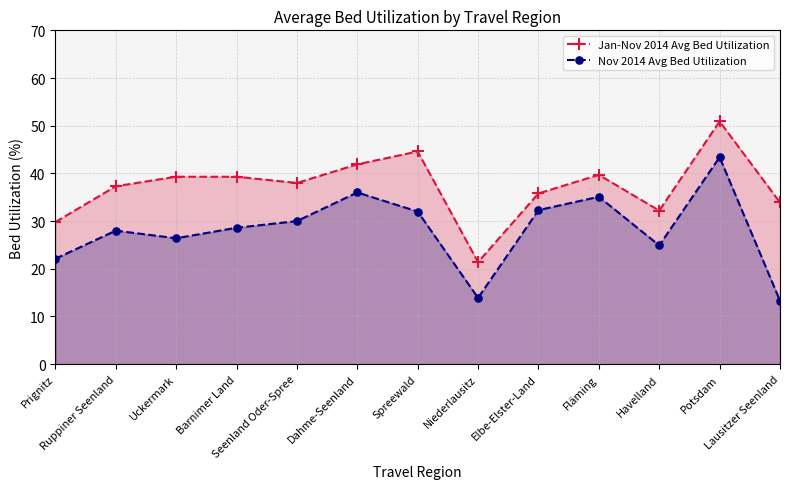

What is the total value across all series at Uckermark?

65.7